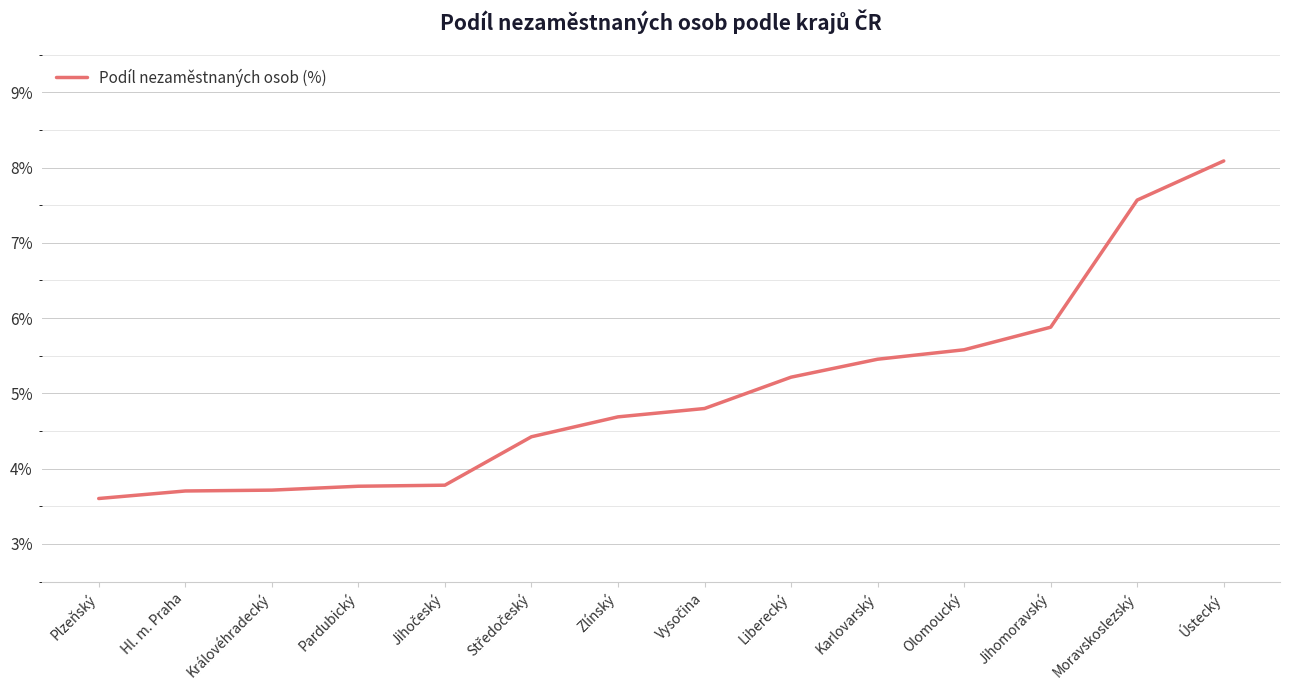

Which has a higher value, Zlínský or Moravskoslezský?

Moravskoslezský